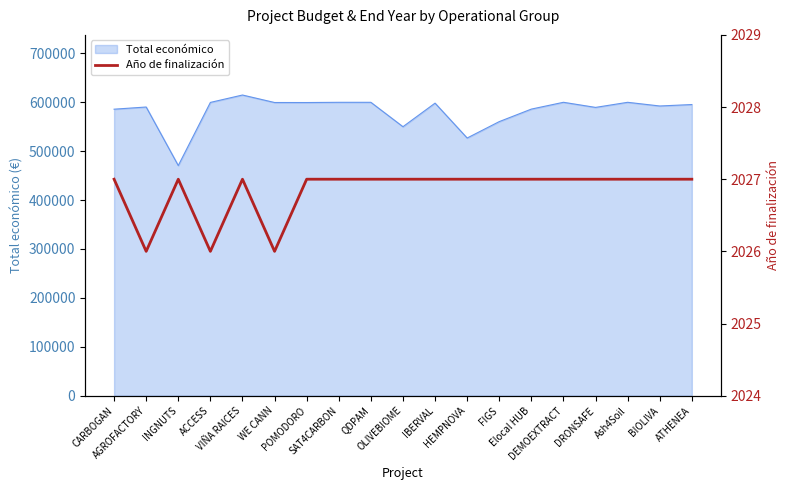

What value does the data have at WE CANN?

2026